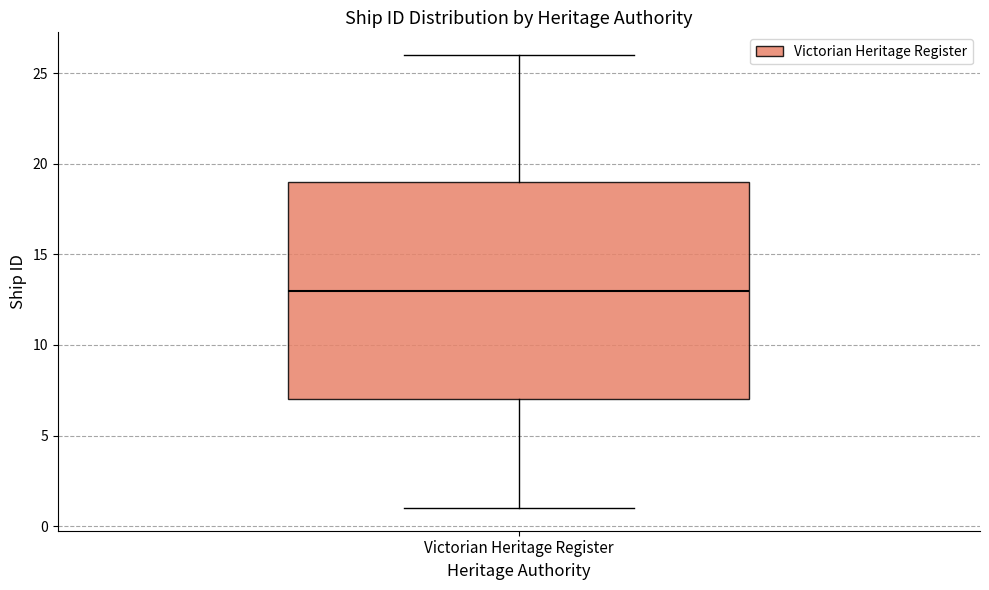

Transcribe this box plot: give where the median line is, the range the box spans, and where the two whiskers end, as read against the y-axis. The values are not printed on the chart, so give them approximately, as read against the axis.

median 13, box 7 to 19, whiskers 1 to 26